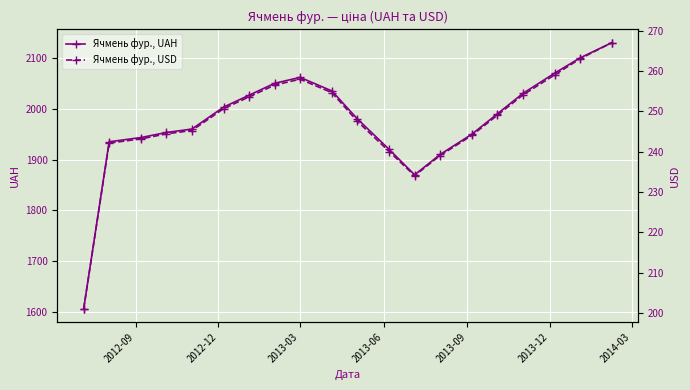

How many categories are shown in the chart?

20